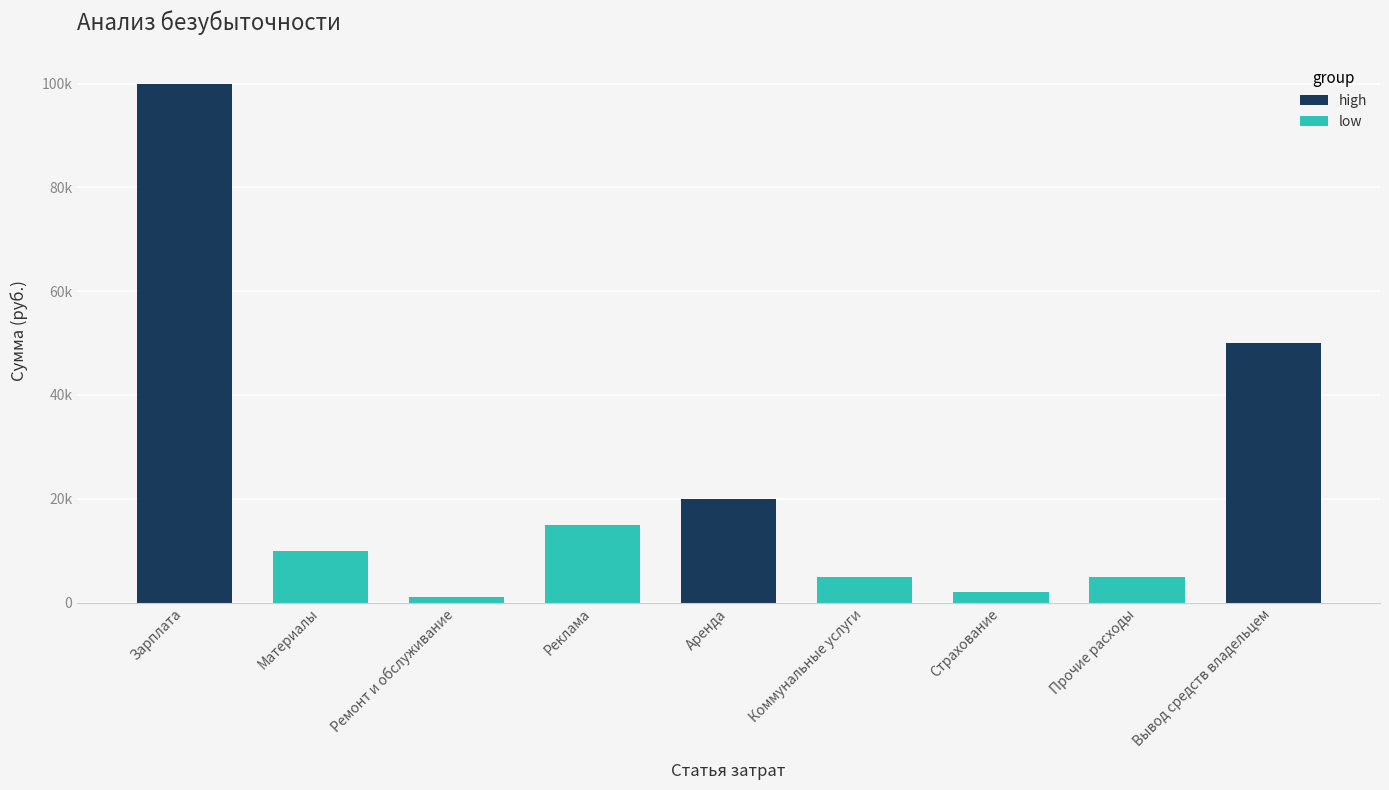

What is the average value?

23111